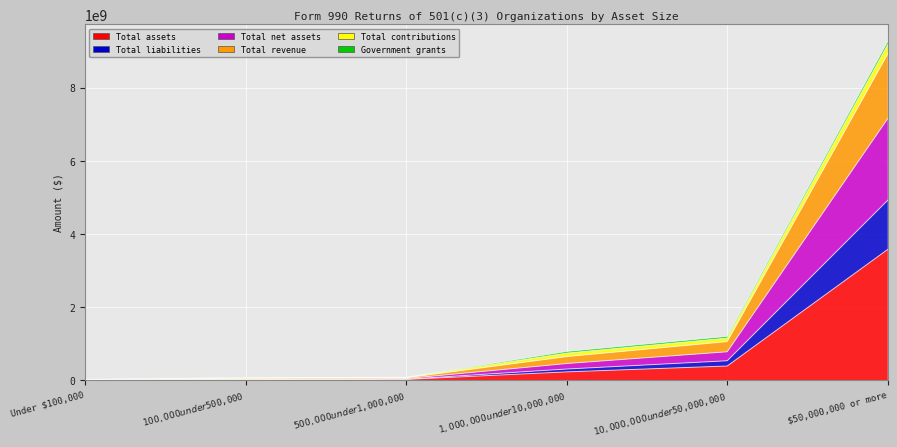

What is the spread (max minus min) of values at $100,000 under $500,000?

55648803